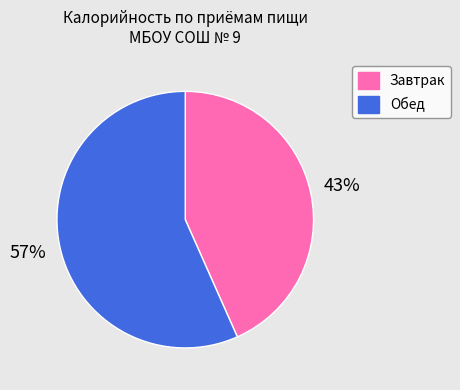

To the nearest percent, what is the combined percentage of Завтрак and Обед?

100%